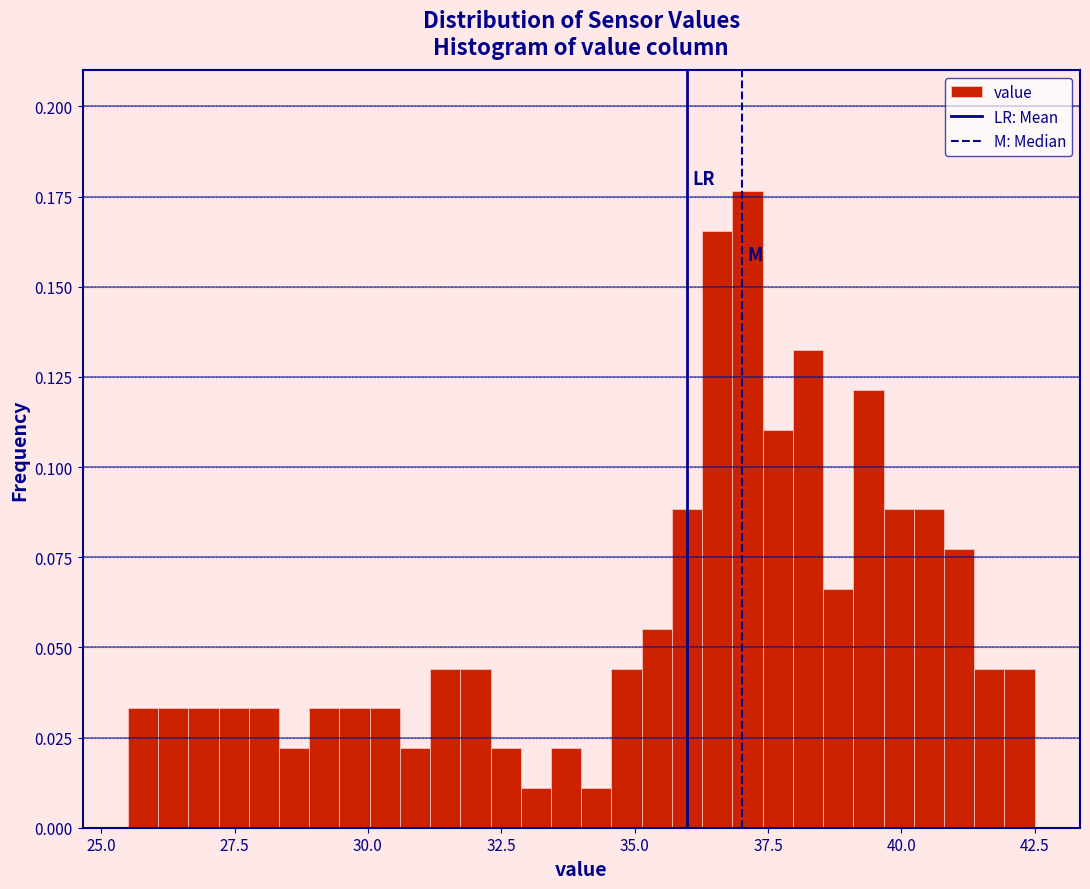

Read against the x-axis, roughly where is the centre of the tallest bar?

37.0